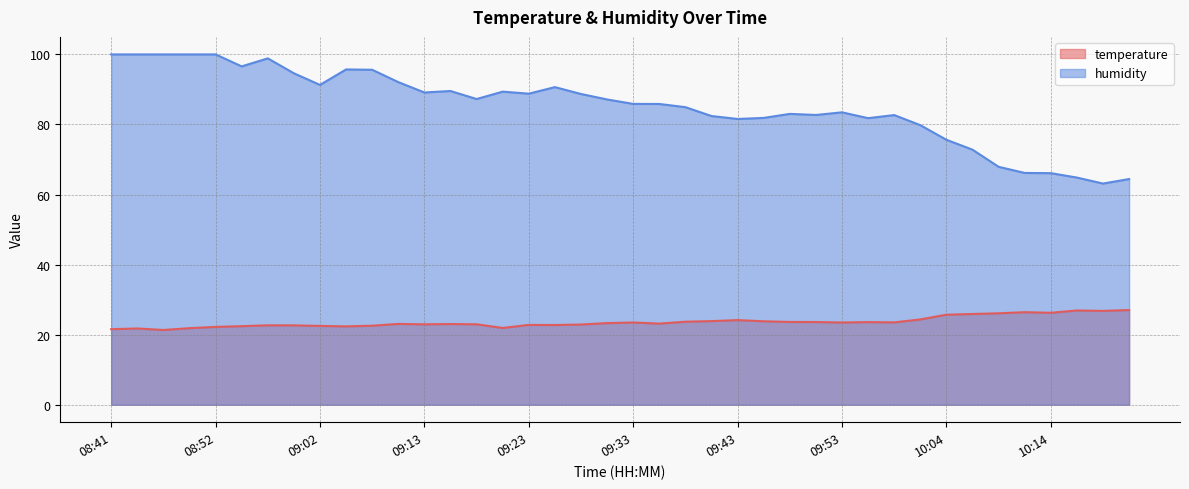

Is it true that temperature equals 30.4 at 09:31?

False